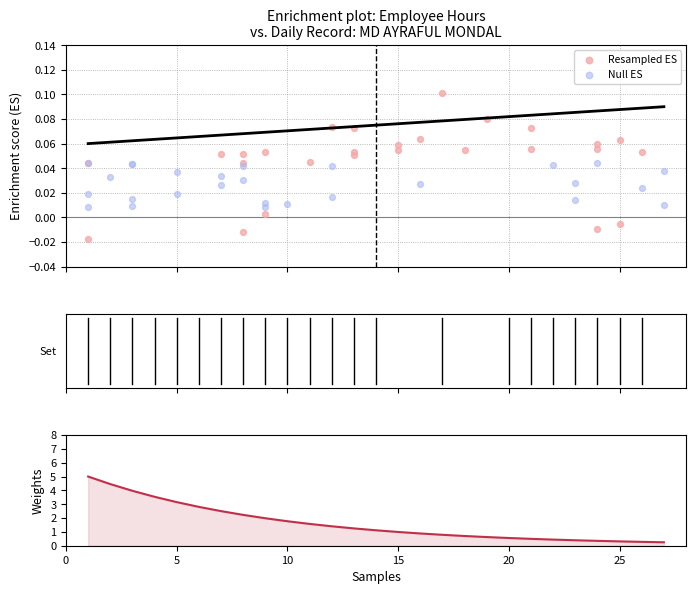

Which series contains the highest Y value?

Weights